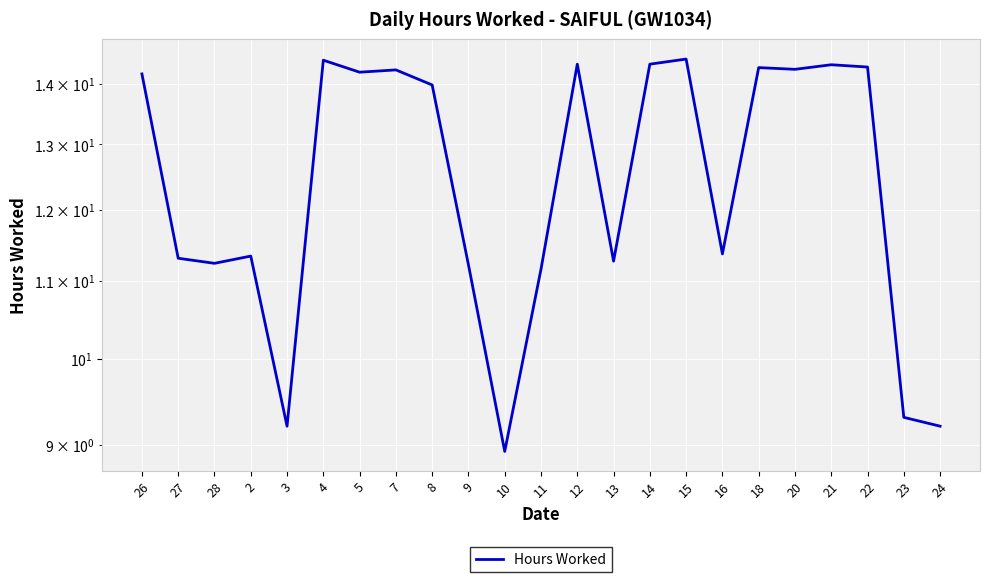

Rank the categories by value from lowest to highest.

10, 3, 24, 23, 11, 9, 28, 13, 27, 2, 16, 8, 26, 5, 7, 20, 18, 22, 21, 12, 14, 4, 15